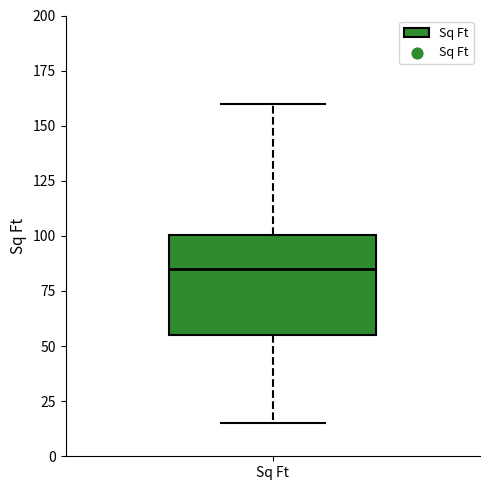

Read this box plot against the y-axis: the position of the median line, the range covered by the box, and the ends of both whiskers. The values are not printed on the chart, so give them approximately, as read against the axis.

median 85, box 55 to 100, whiskers 15 to 160